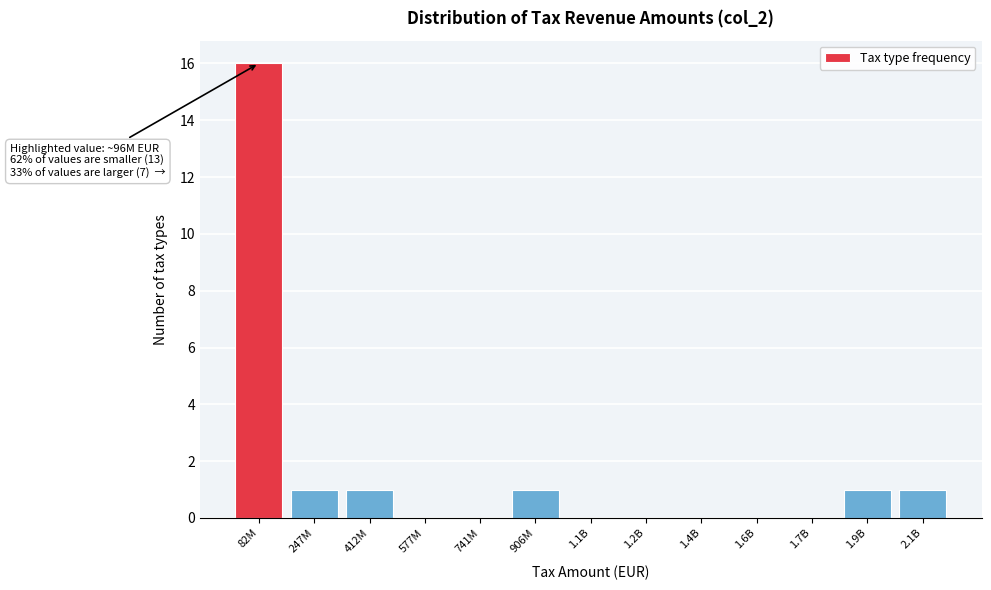

Reading left to right, list all the values displayed in this chart.

82M=16	247M=1	412M=1	577M=0	741M=0	906M=1	1.1B=0	1.2B=0	1.4B=0	1.6B=0	1.7B=0	1.9B=1	2.1B=1